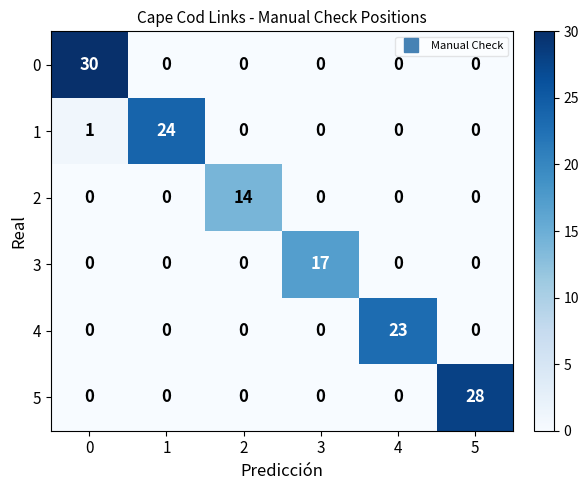

Which series changed the most between 1 and 4?

1